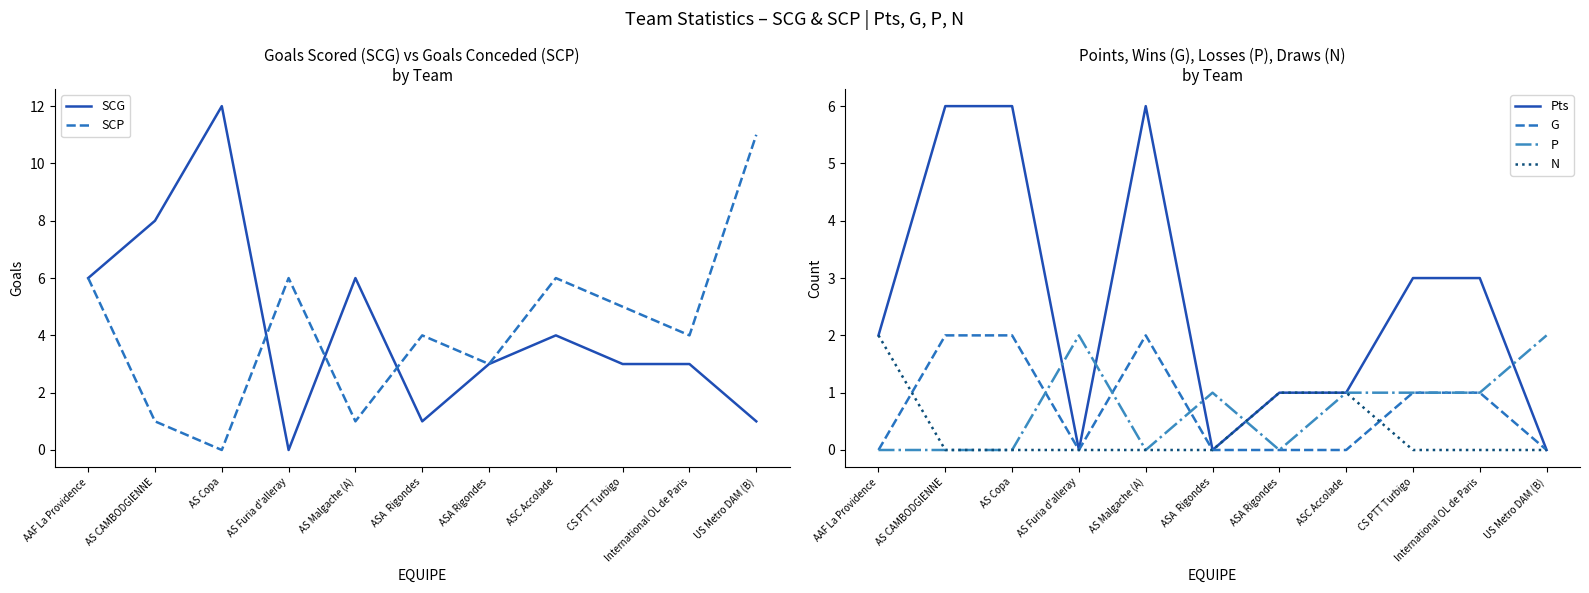

Does the chart have visible grid lines?

No